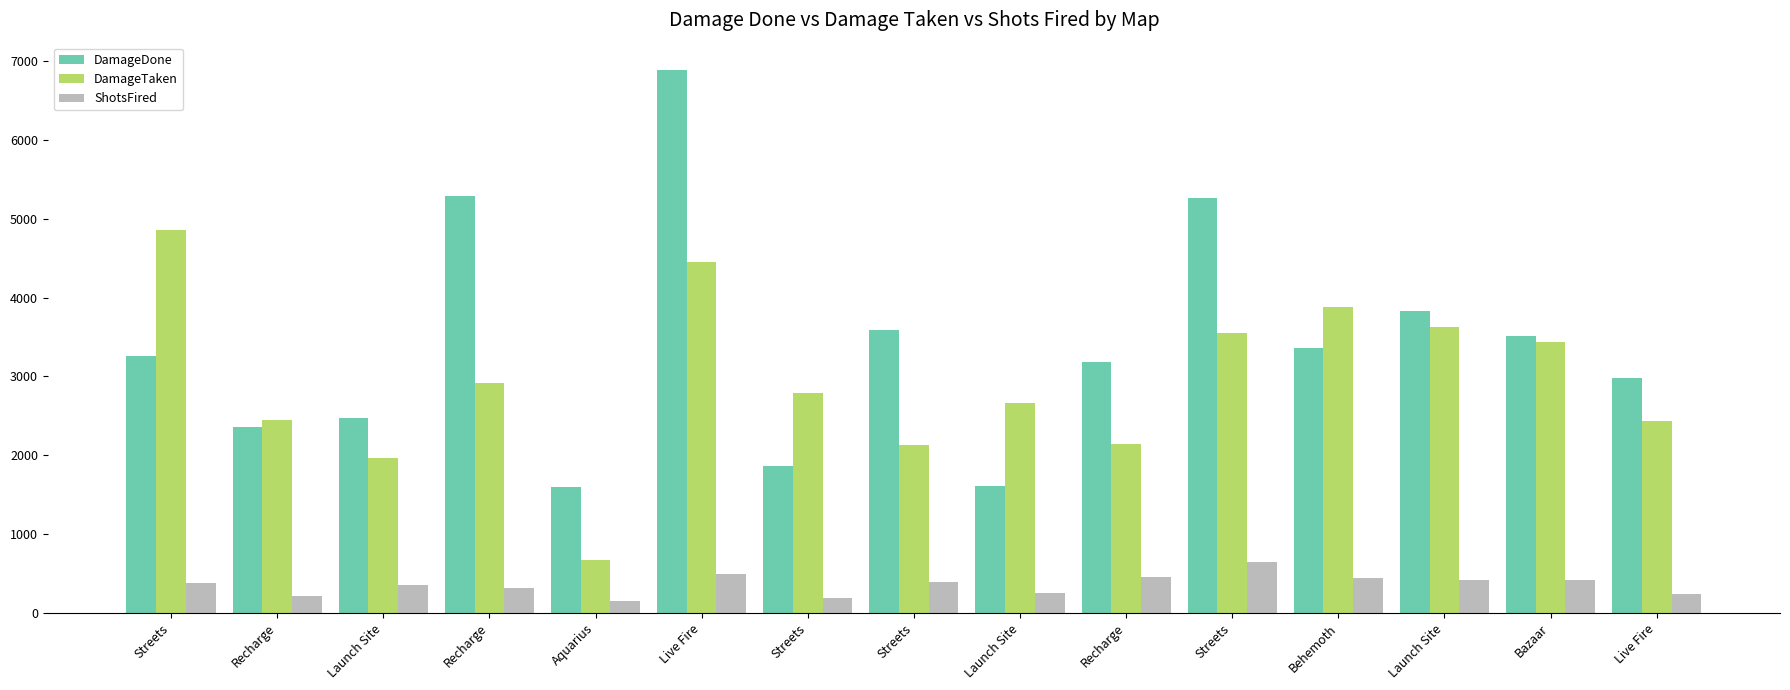

The DamageDone series shows 3510 at Bazaar. True or false?

True